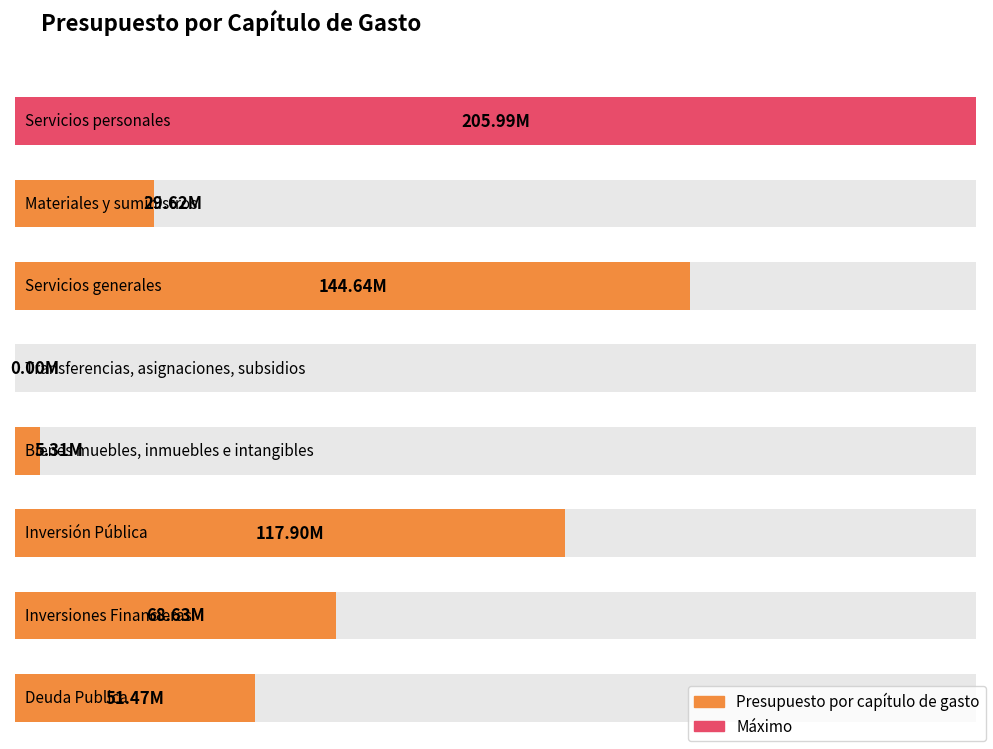

Which label corresponds to the smallest value in the chart?

Transferencias, asignaciones, subsidios